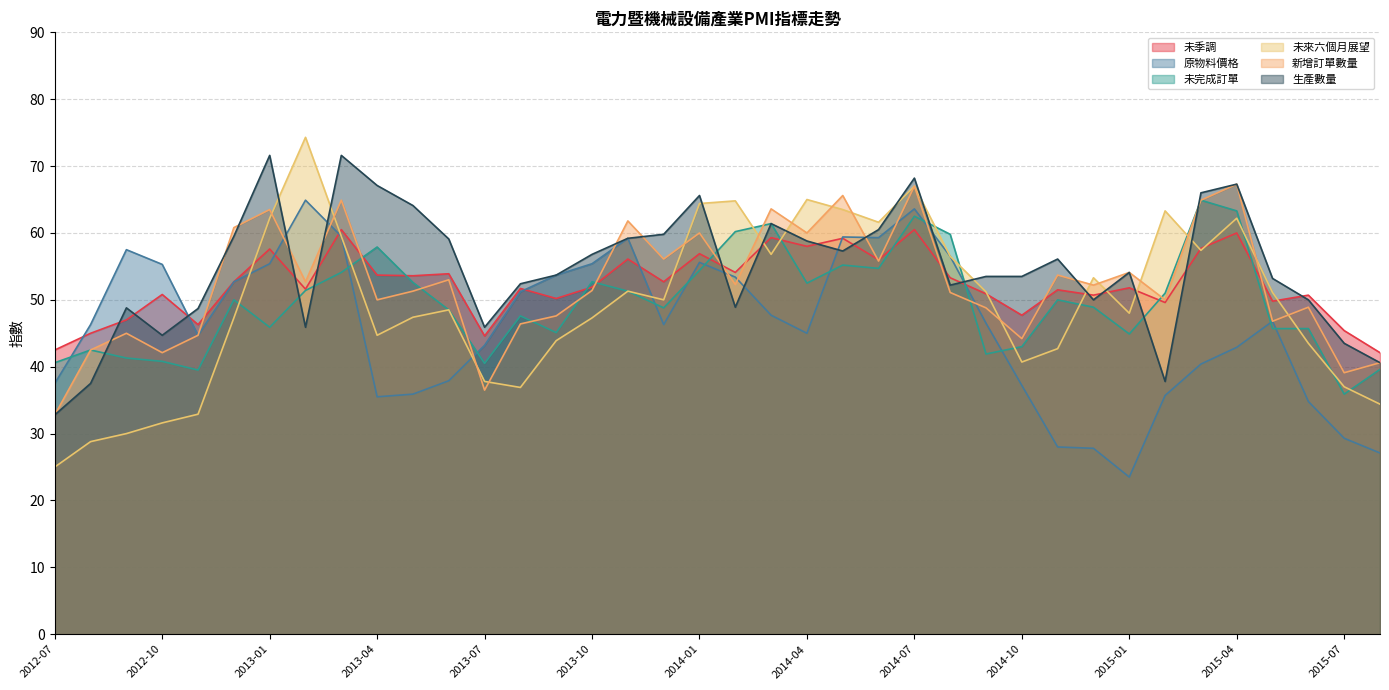

Is it true that 未季調 equals 49.8 at 2015-05?

True